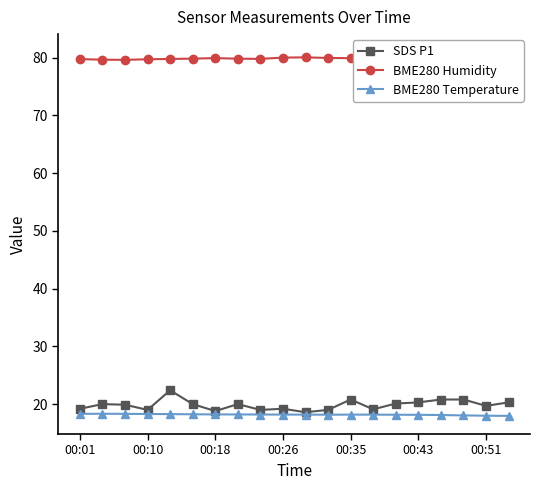

The value of SDS P1 at 00:51 is 19.7. True or false?

True